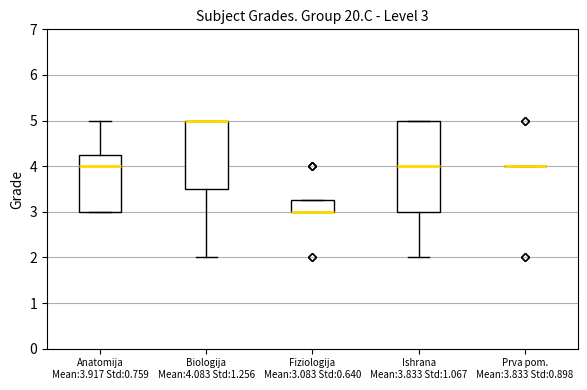

Which box is the tallest, from its lower edge to its upper edge?

Ishrana Mean:3.833 Std:1.067